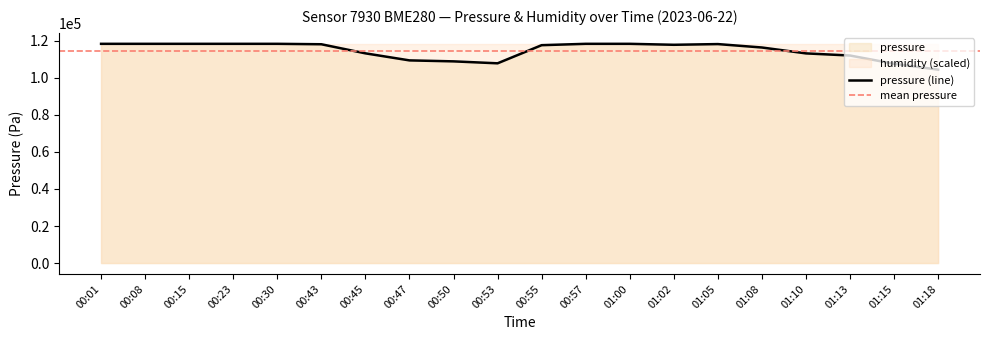

Between 00:55 and 00:43, which is larger?

00:43